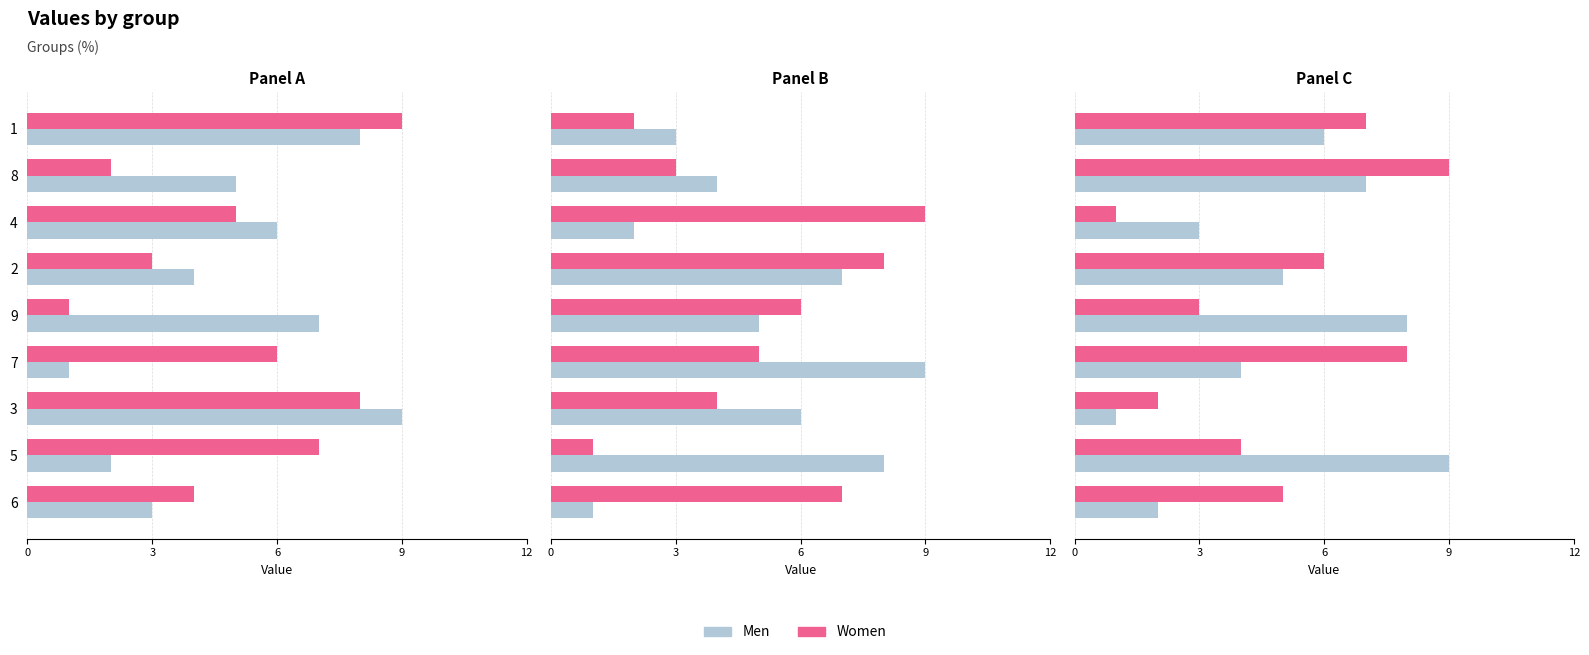

Which category has the highest value across all series?

8